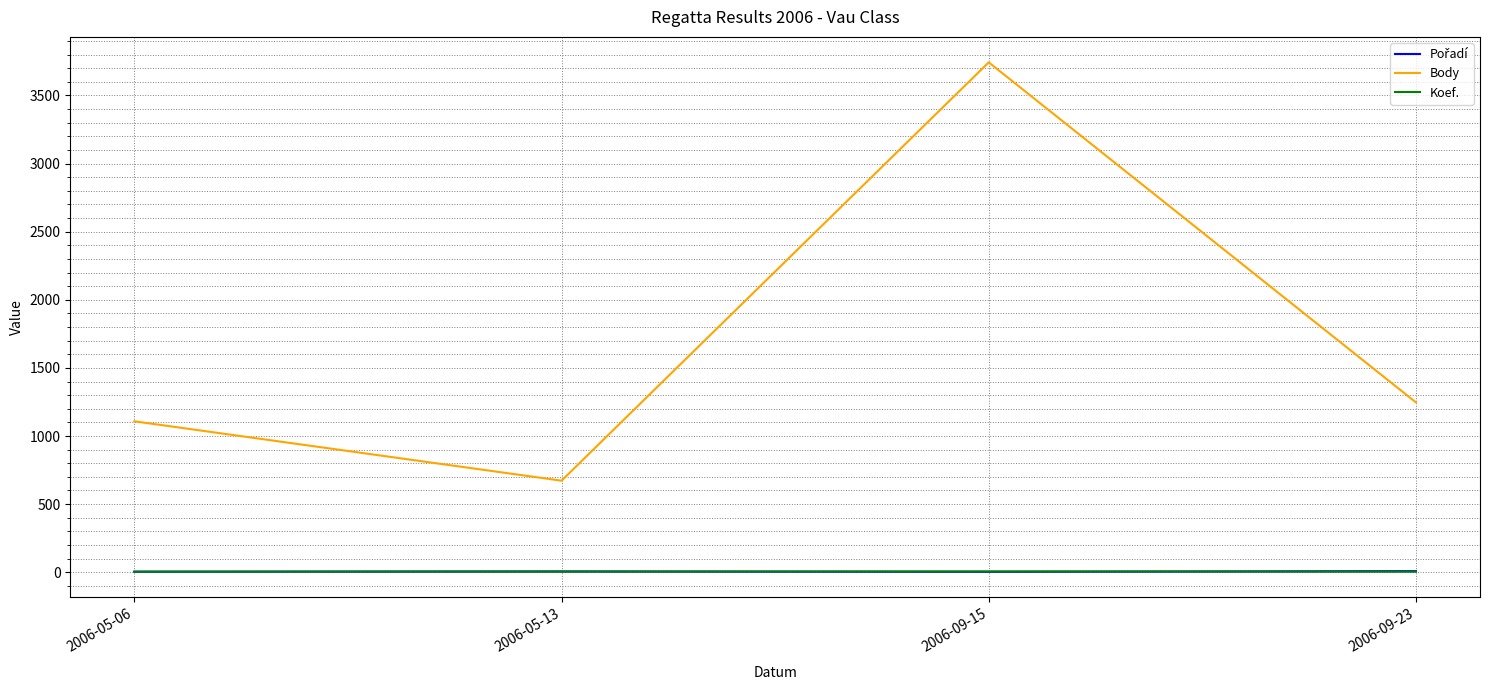

True or false: Koef. and Body cross at least once.

False